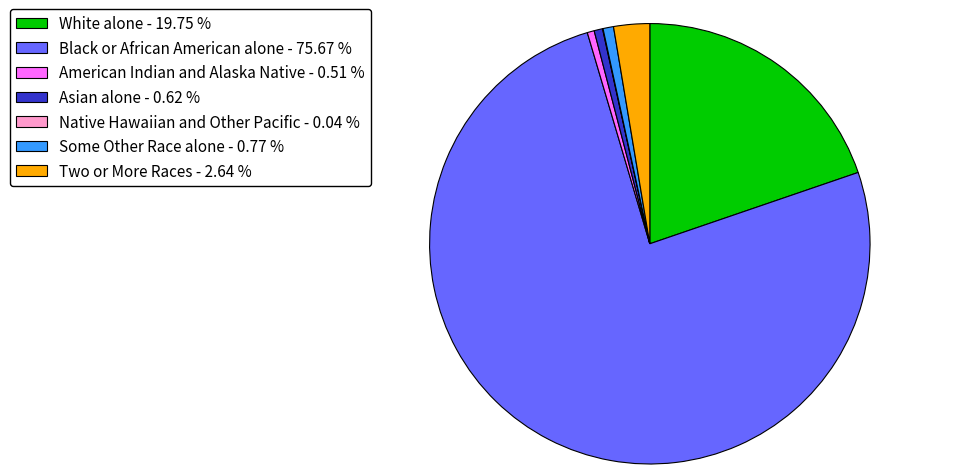

Is the sum of Asian alone - 0.62 % and Black or African American alone - 75.67 % greater than half?

Yes